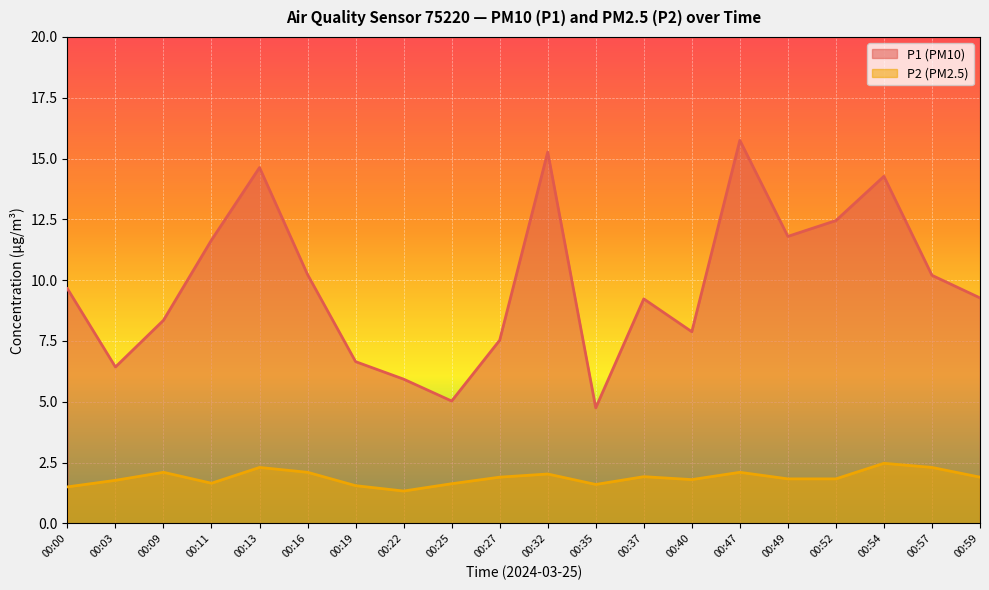

At which category is the sum across all series the highest?

00:47